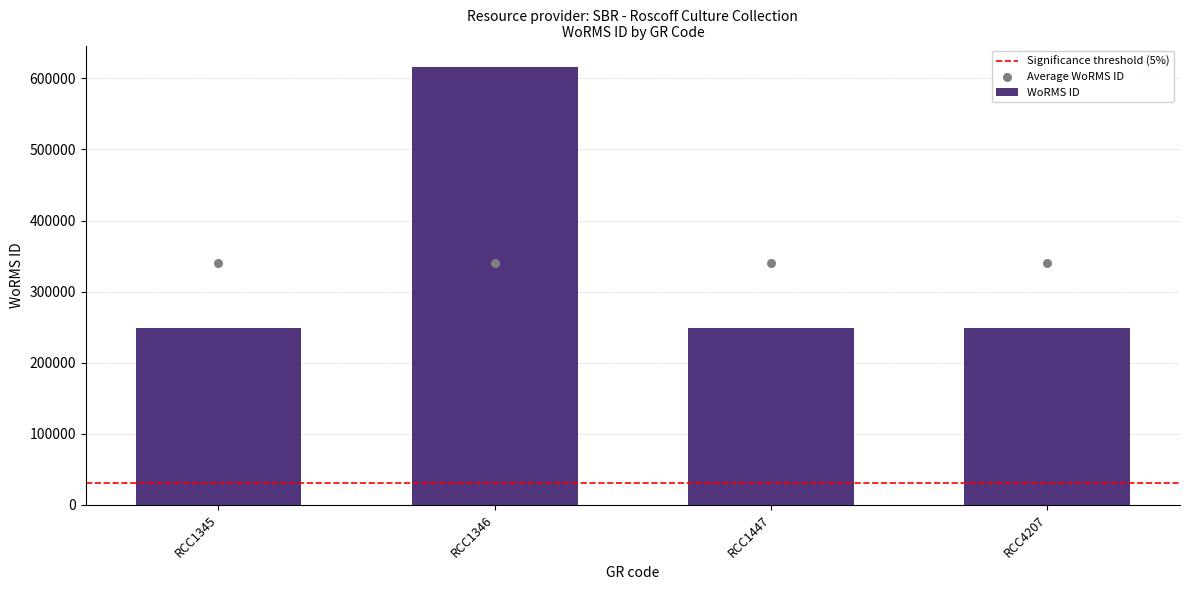

Approximately how many times larger is the value at RCC1447 compared to RCC1345?

1.0